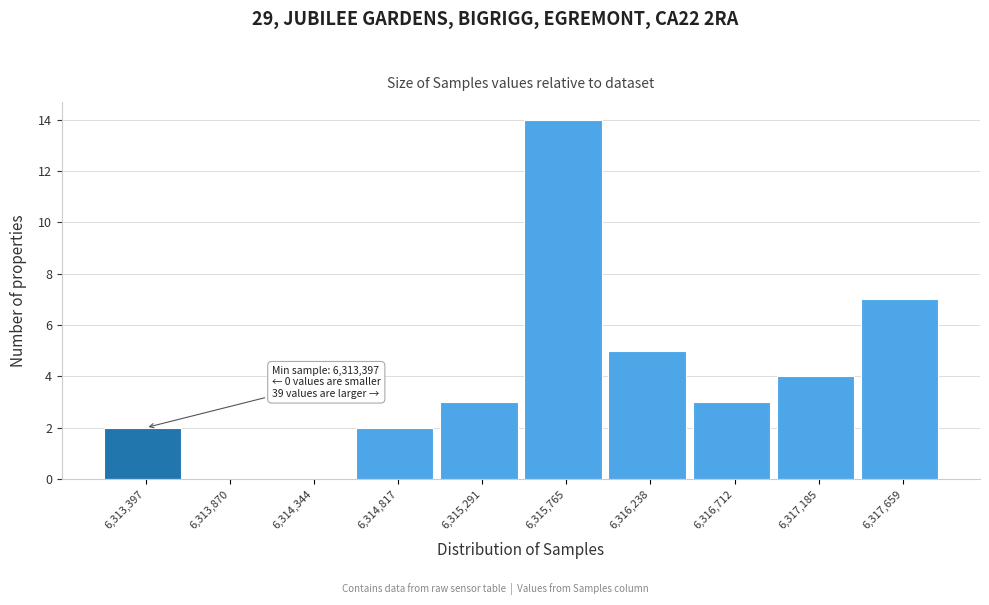

Reading left to right, extract all data points from this chart.

6,313,397=2	6,313,870=0	6,314,344=0	6,314,817=2	6,315,291=3	6,315,765=14	6,316,238=5	6,316,712=3	6,317,185=4	6,317,659=7